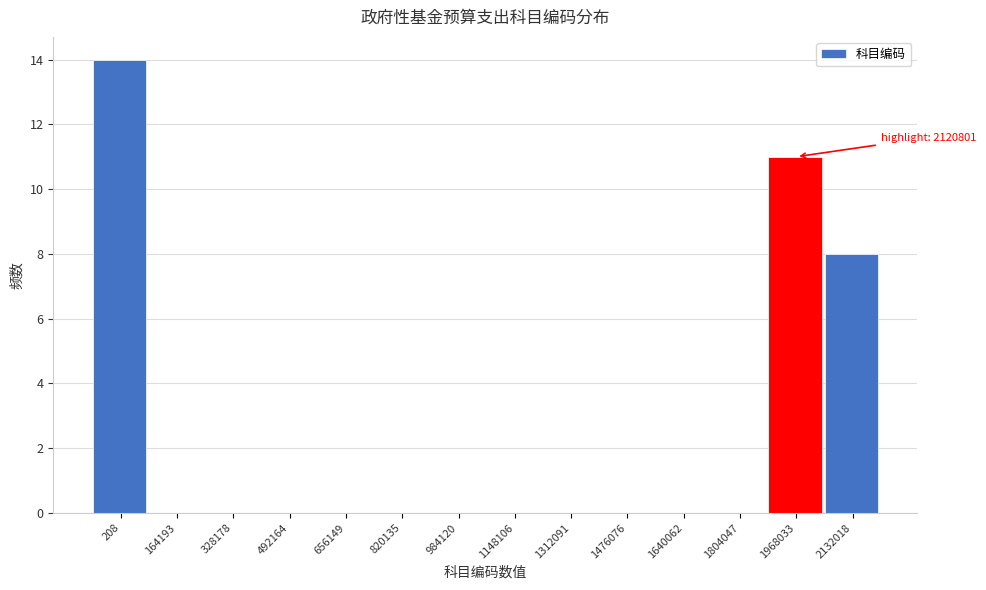

Reading left to right, transcribe all the data shown in this chart.

208=14	164193=0	328178=0	492164=0	656149=0	820135=0	984120=0	1148106=0	1312091=0	1476076=0	1640062=0	1804047=0	1968033=11	2132018=8